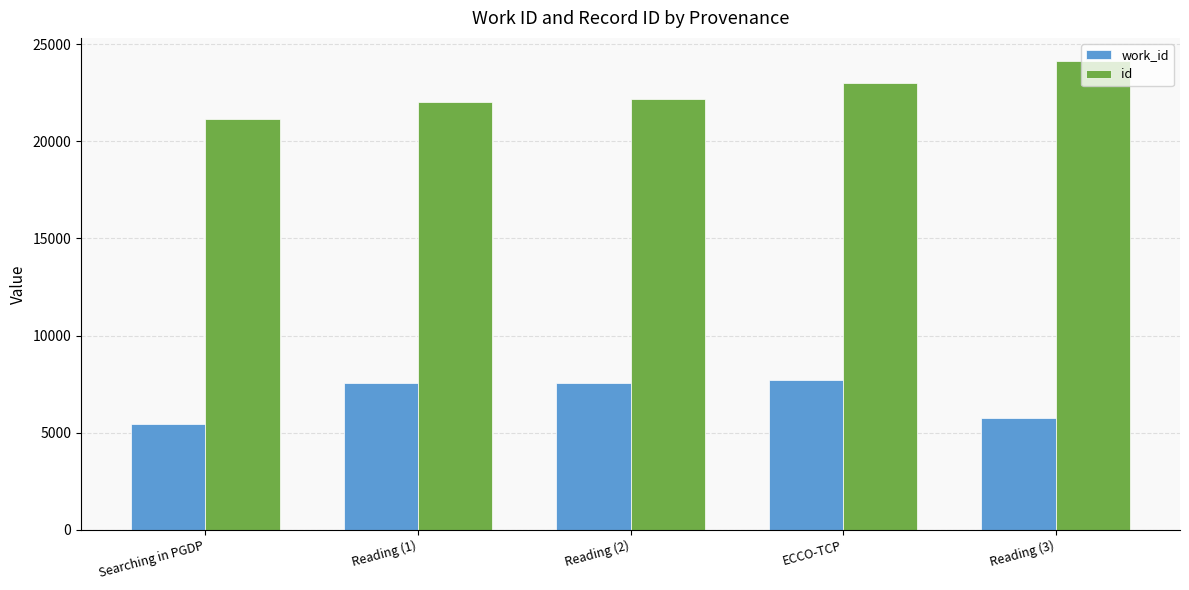

What is the label of the 5th bar from the left?

Reading (3)